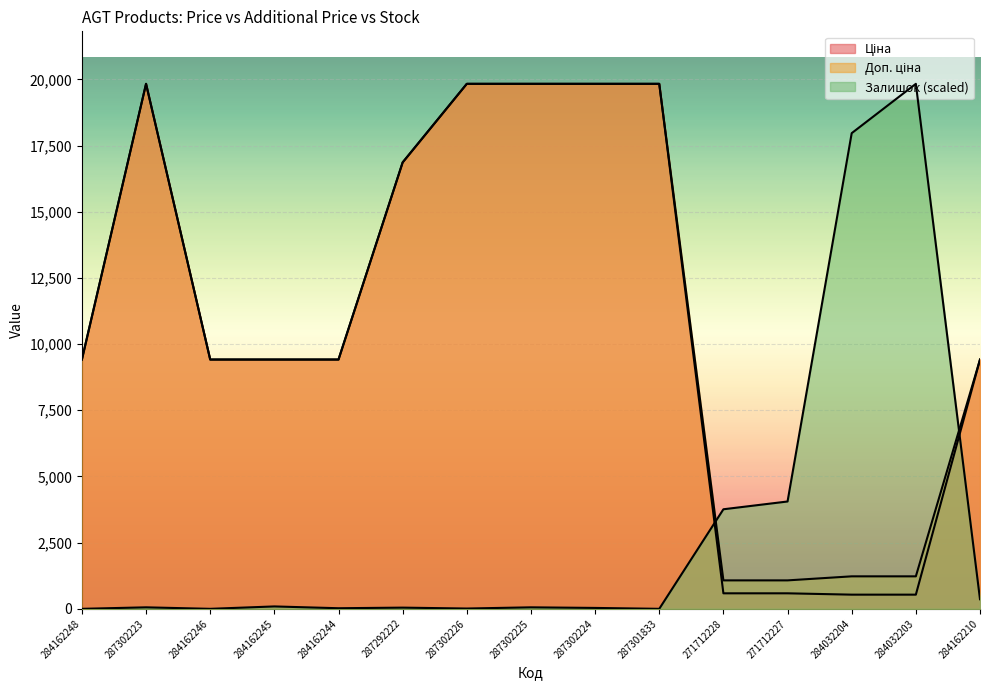

Between 284162244 and 287302226, which is larger?

287302226